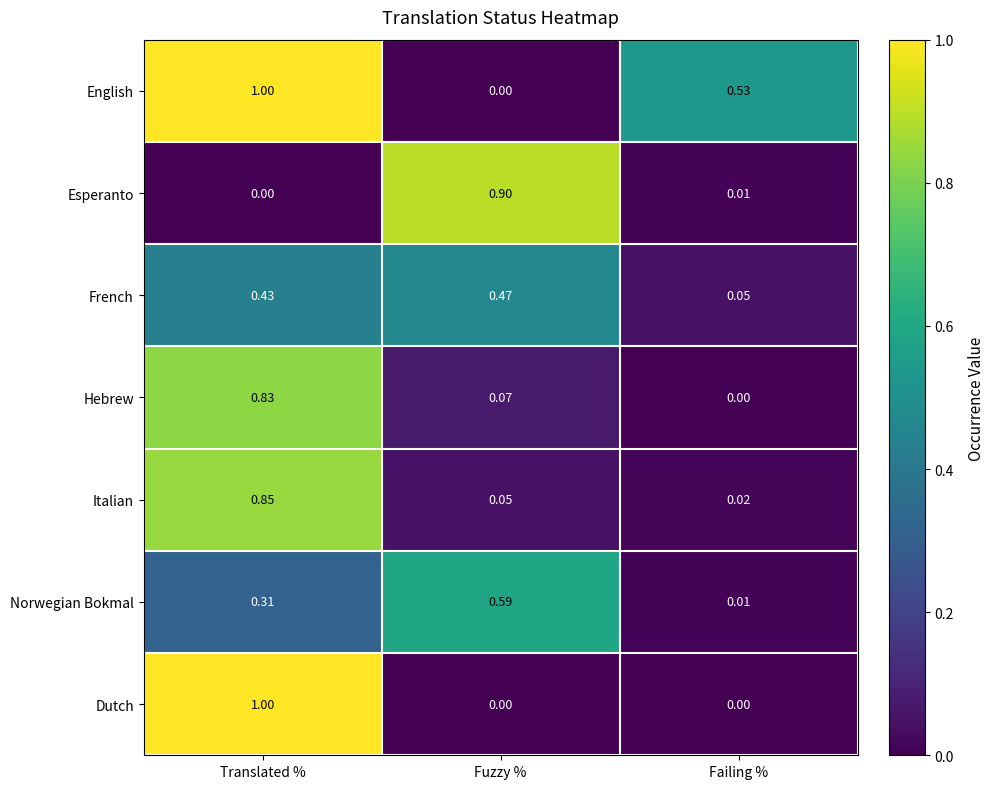

Where is Esperanto nearest to the value 0?

Translated %